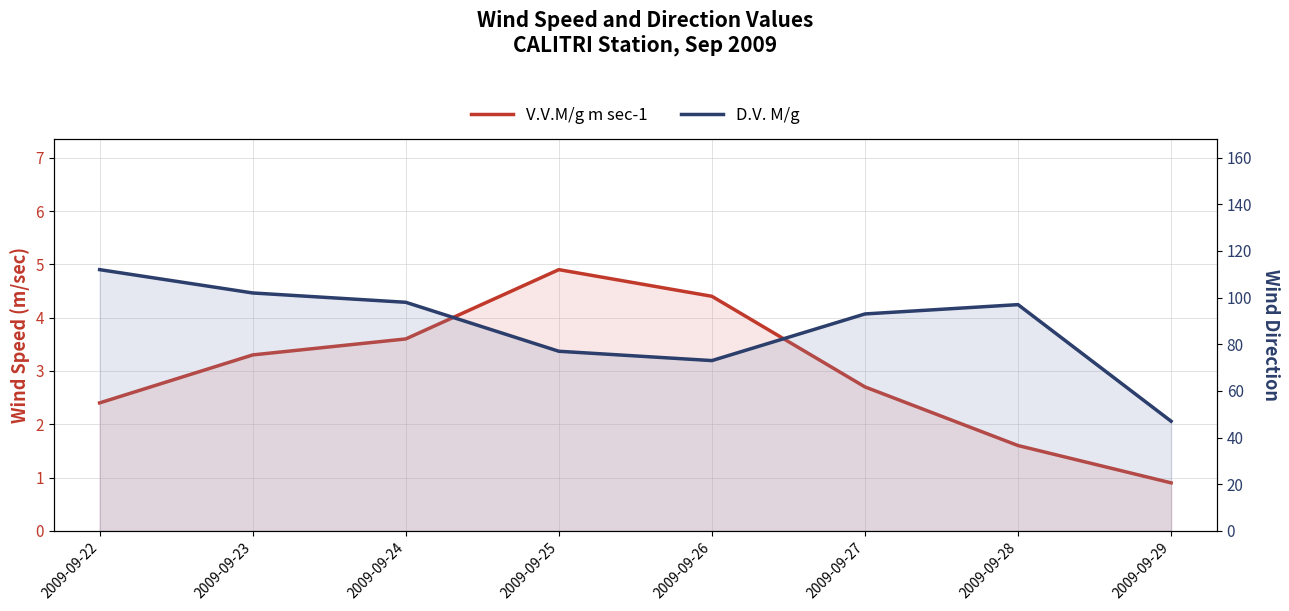

What is the total value across all series at 2009-09-24?

101.6